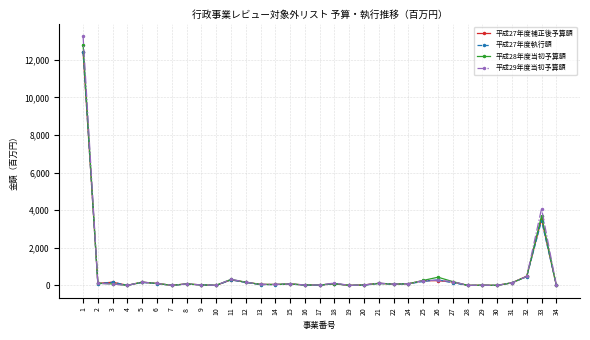

What is the greatest value displayed?

13265.0